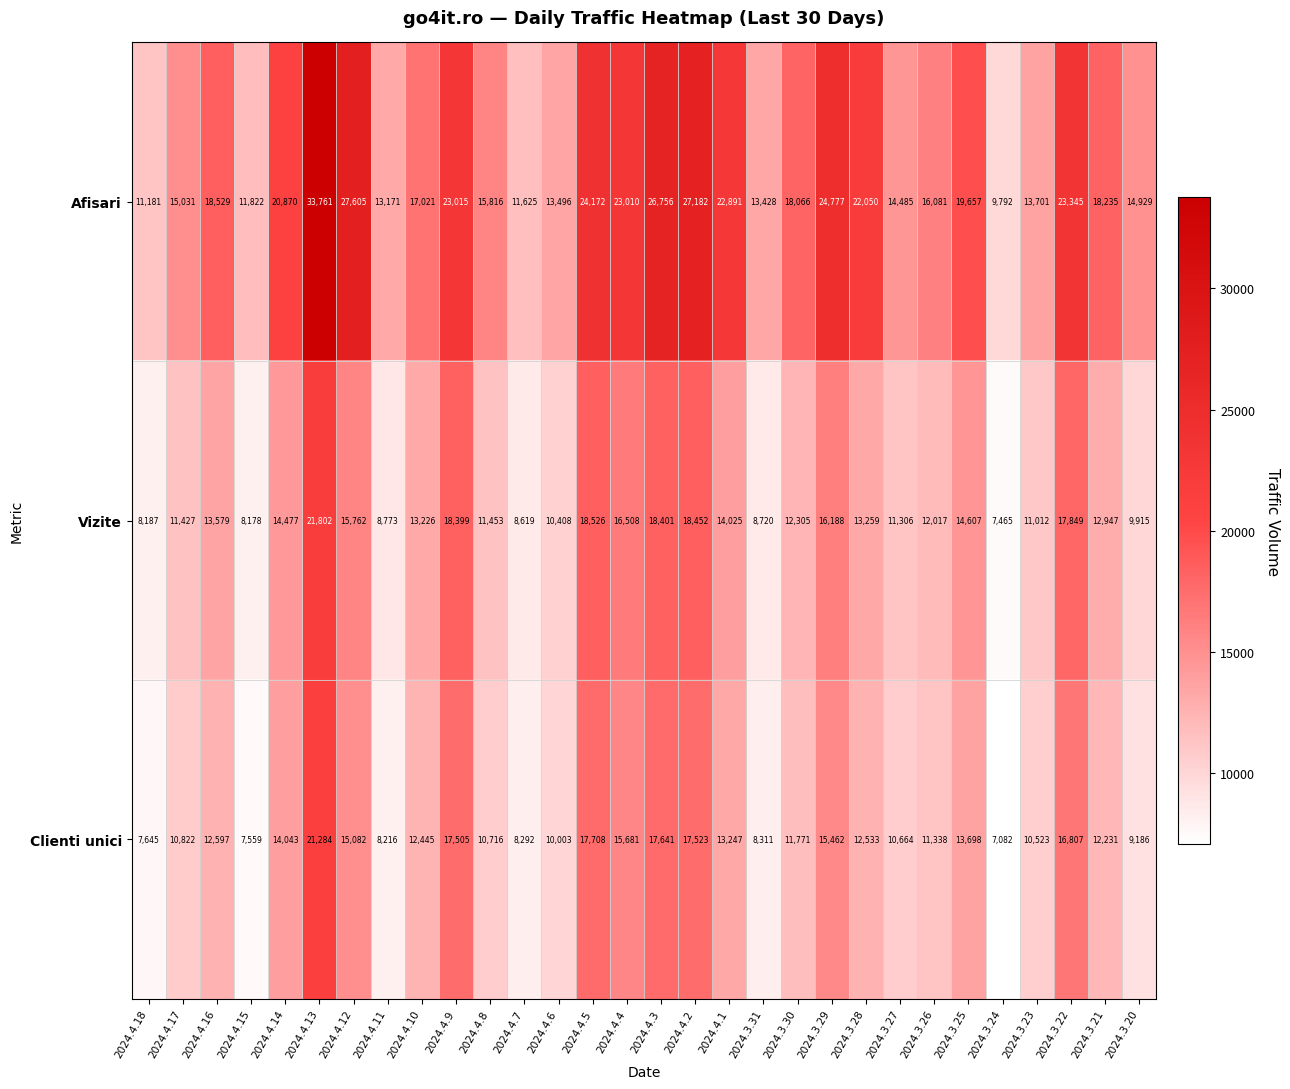

Read the Vizite value at 2024.4.2.

18452